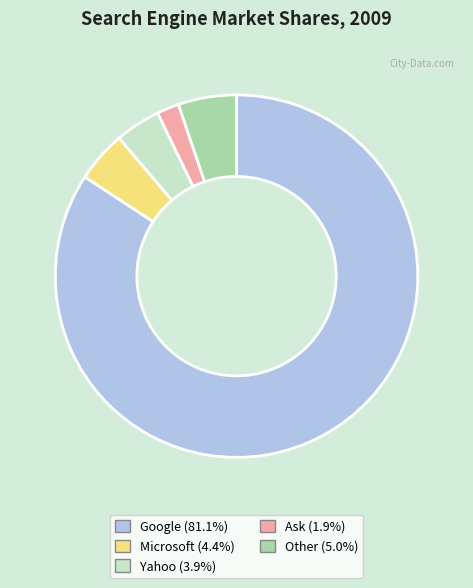

Which has a higher value, Other or Ask?

Other